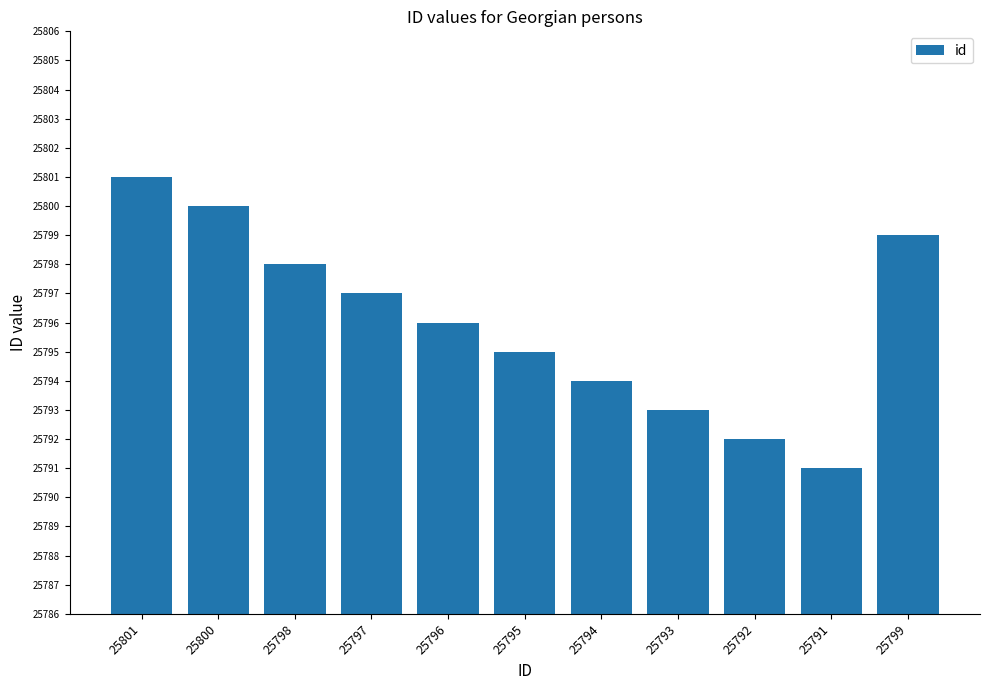

What is the label of the 5th bar from the right?

25794